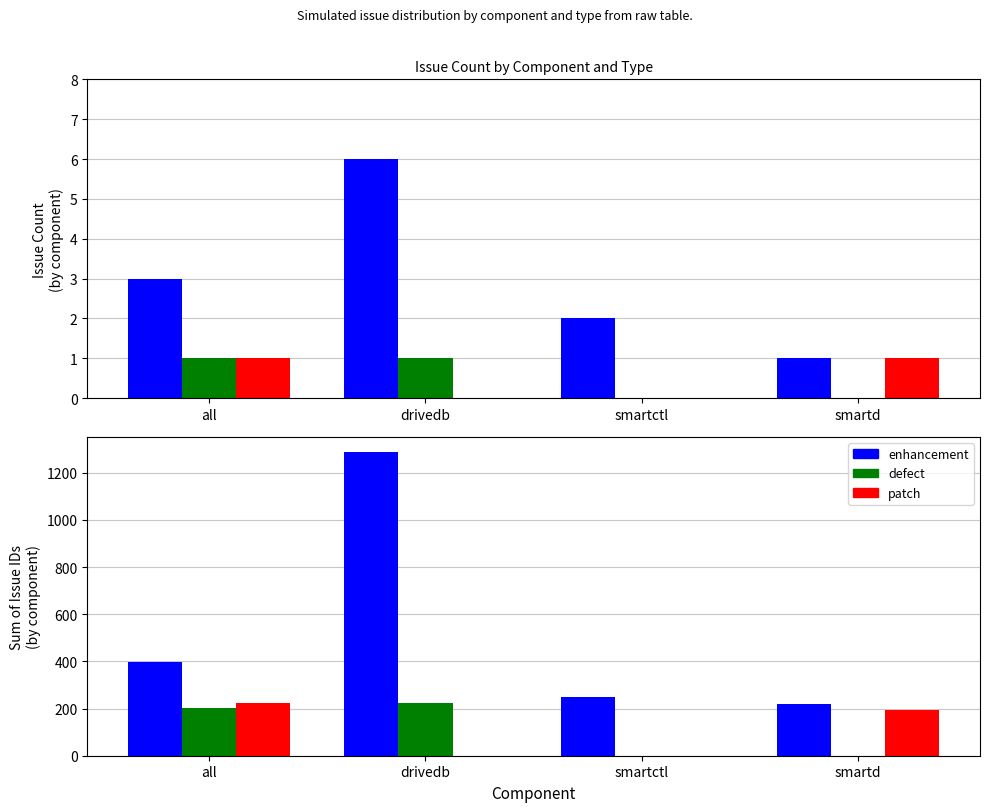

Which has a higher value, all or drivedb?

drivedb